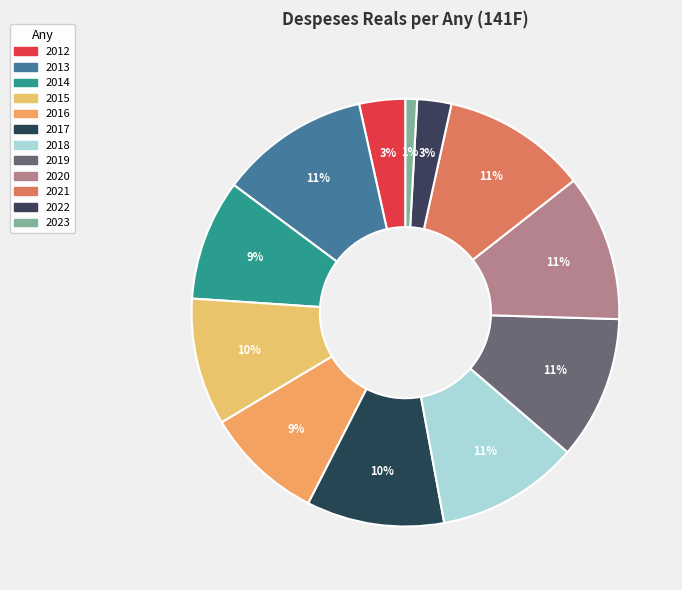

What is the change in value from 2018 to 2022?

-3193895.4